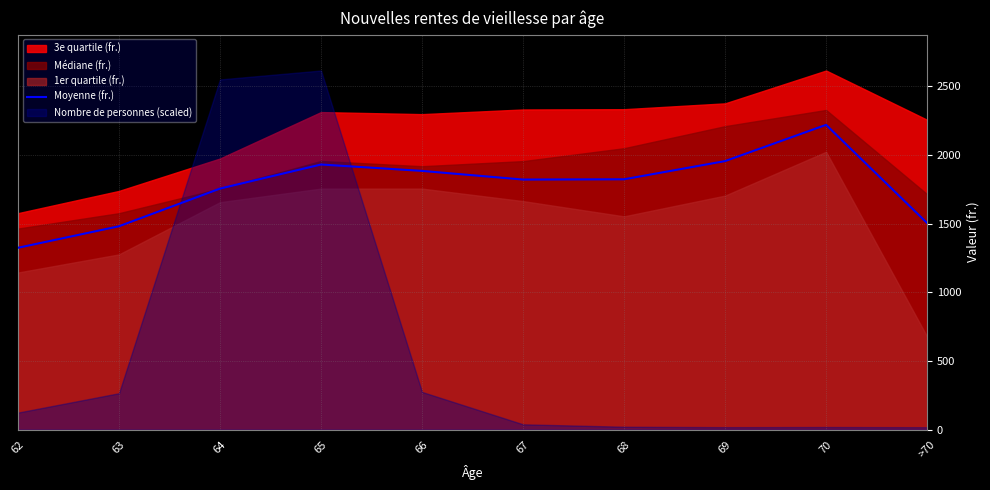

Reading left to right, list all the values displayed in this chart.

1324.0	1480.8	1755.0	1930.3	1883.8	1820.8	1822.7	1955.2	2219.1	1504.4